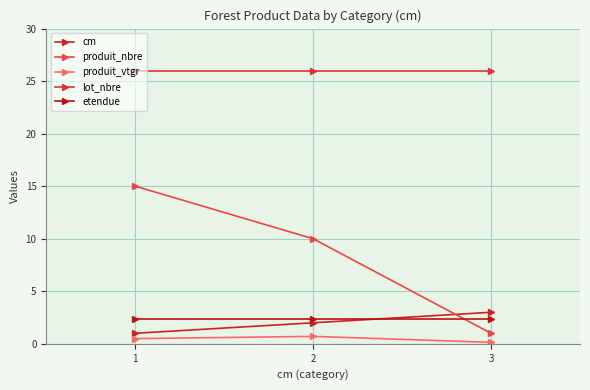

How many lines are shown in the chart?

5